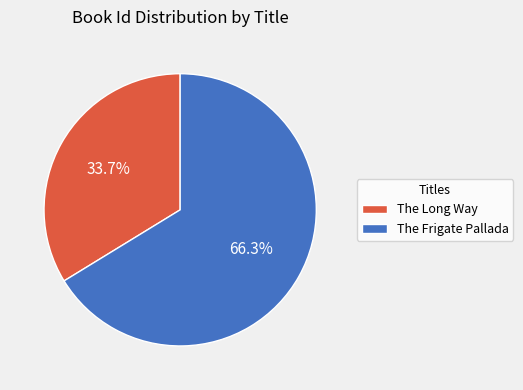

What is the smallest slice in the pie chart?

The Long Way